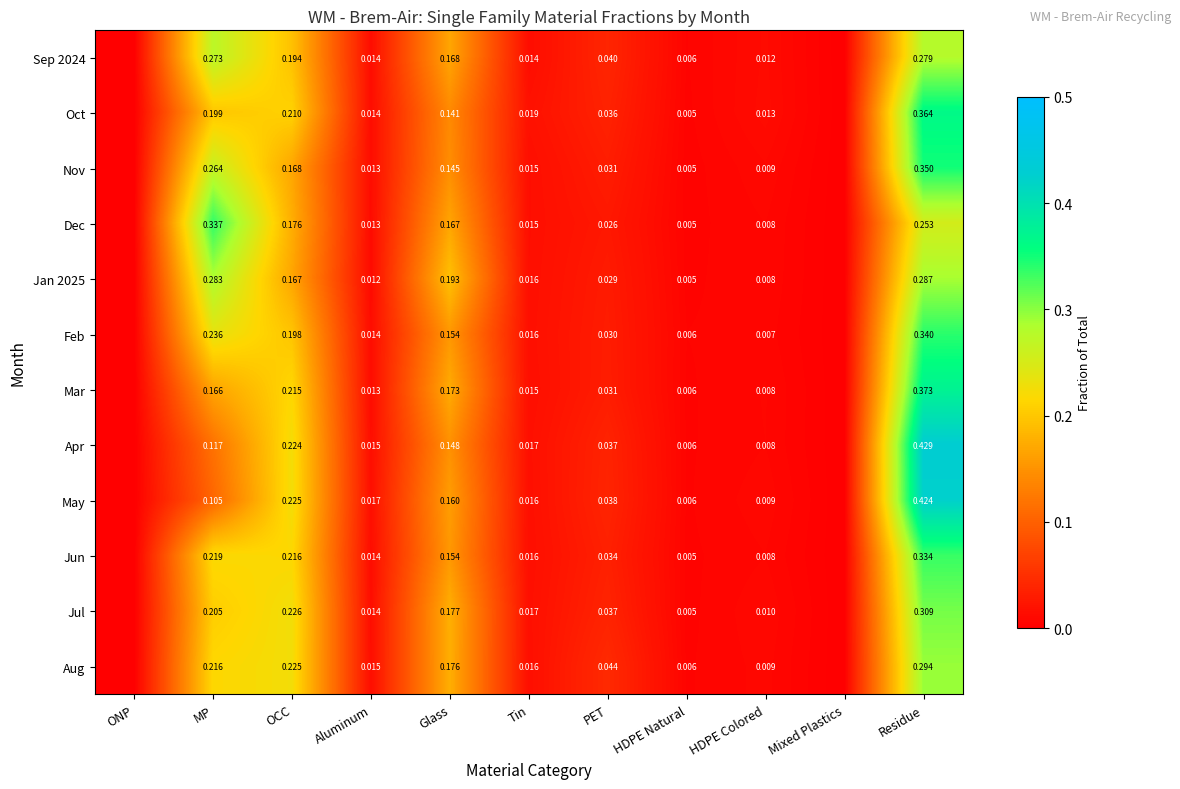

Which series changed the most between MP and Tin?

Dec